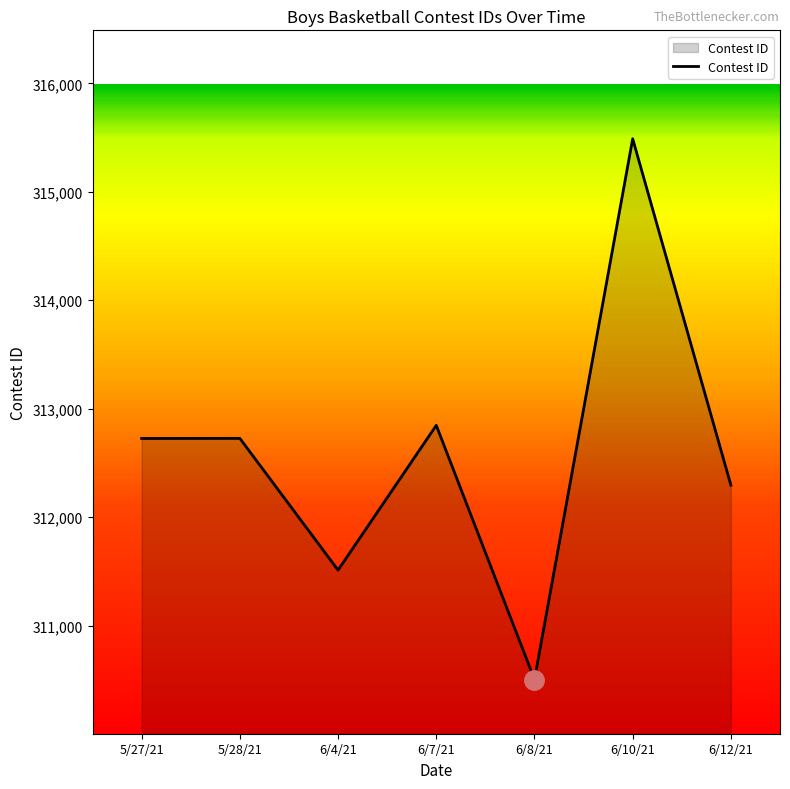

Read the value at 5/28/21.

312726